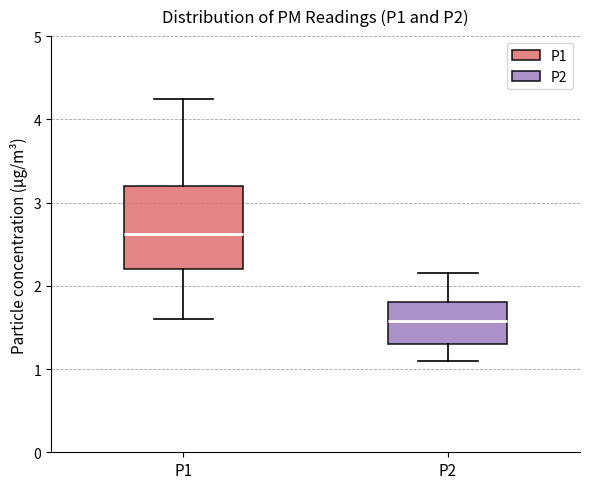

Which box's median line is the lowest?

P2